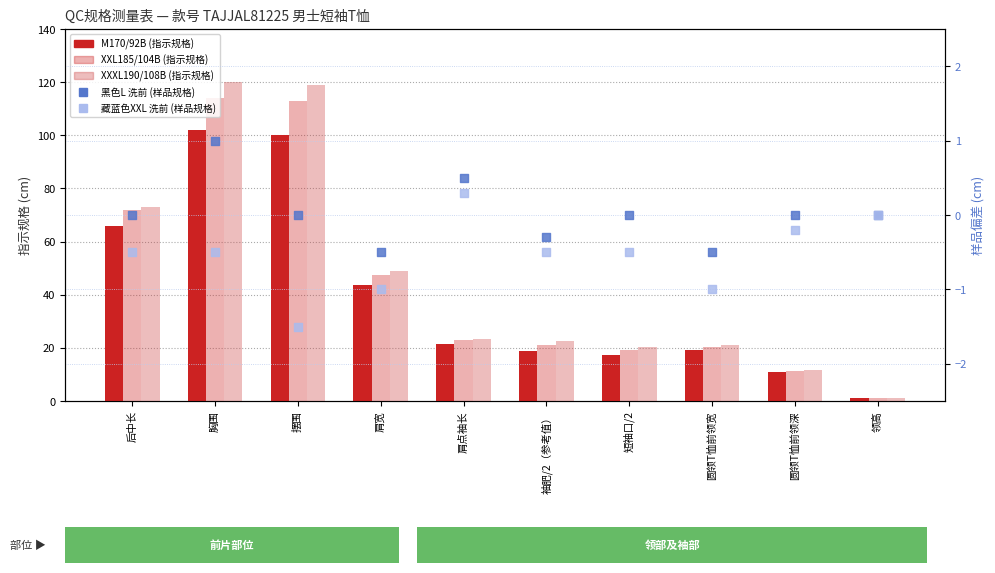

What are all the series names shown in the legend?

M170/92B (指示规格), XXL185/104B (指示规格), XXXL190/108B (指示规格), 黑色L 洗前 (样品规格), 藏蓝色XXL 洗前 (样品规格)